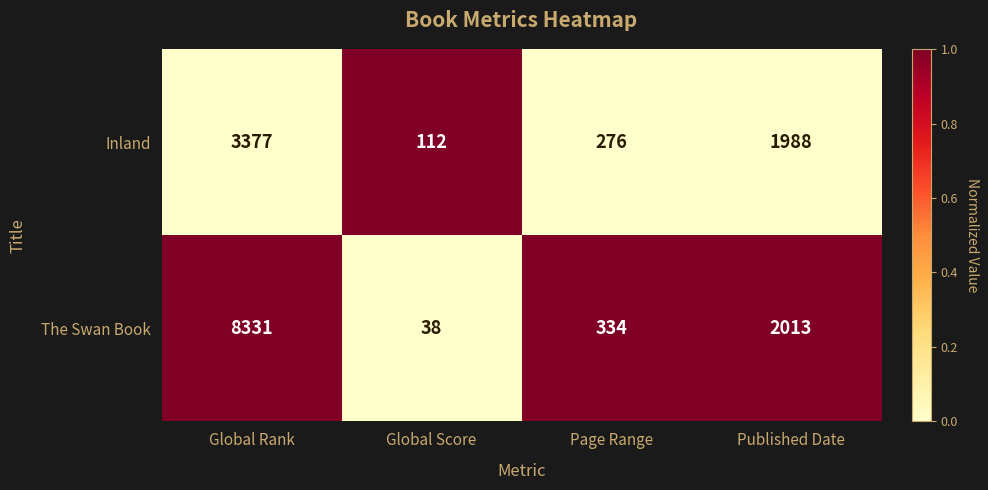

Rank the series at Global Score from highest to lowest value.

Inland, The Swan Book